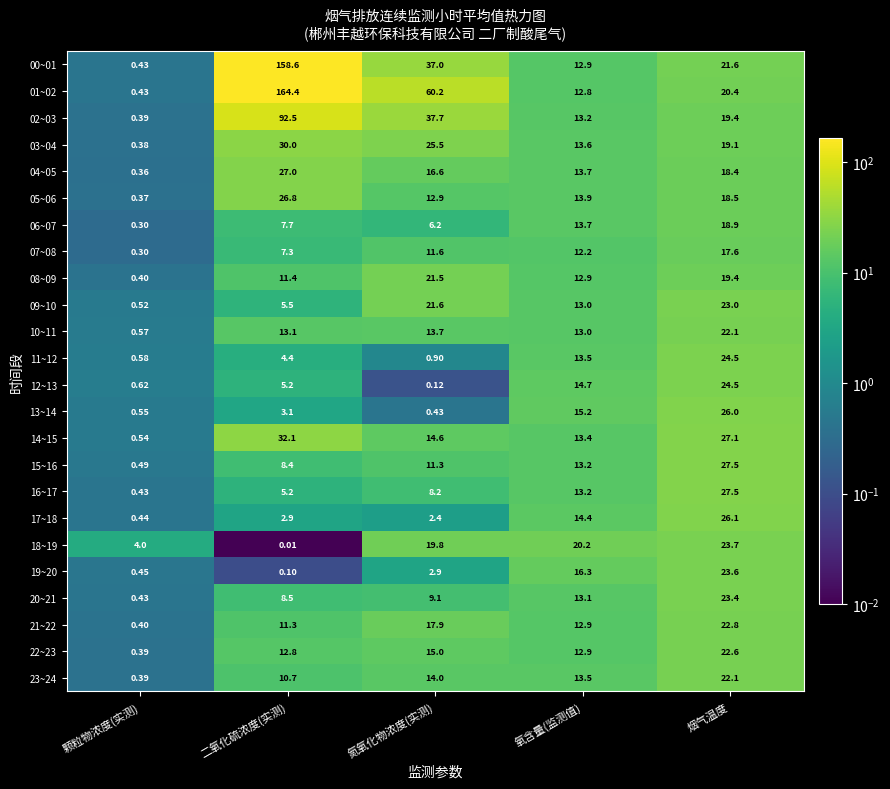

At which label is 14~15 closest to 16?

氮氧化物浓度(实测)